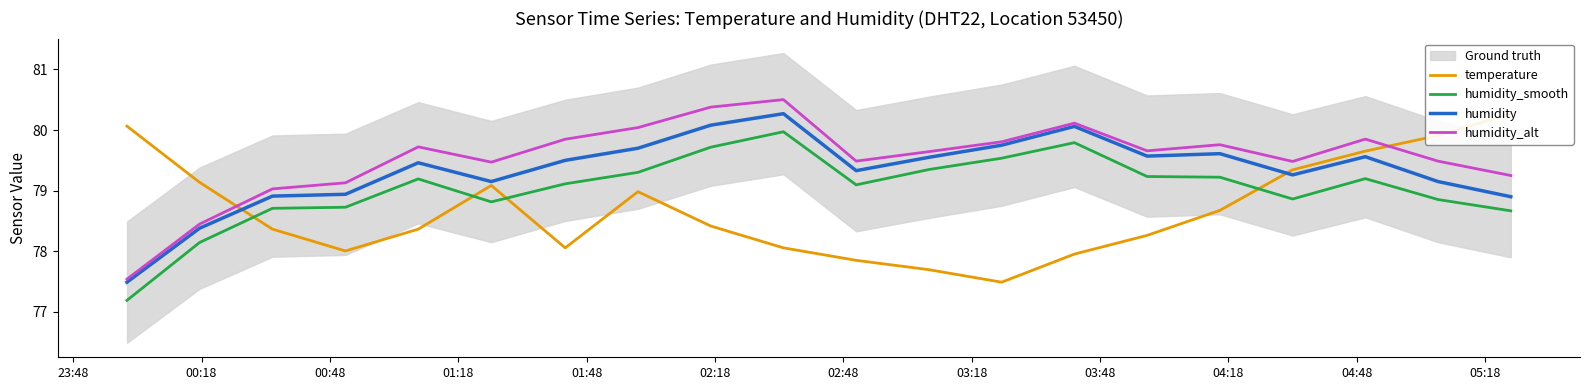

Which series ends up on top after the final intersection of temperature and humidity_smooth?

temperature